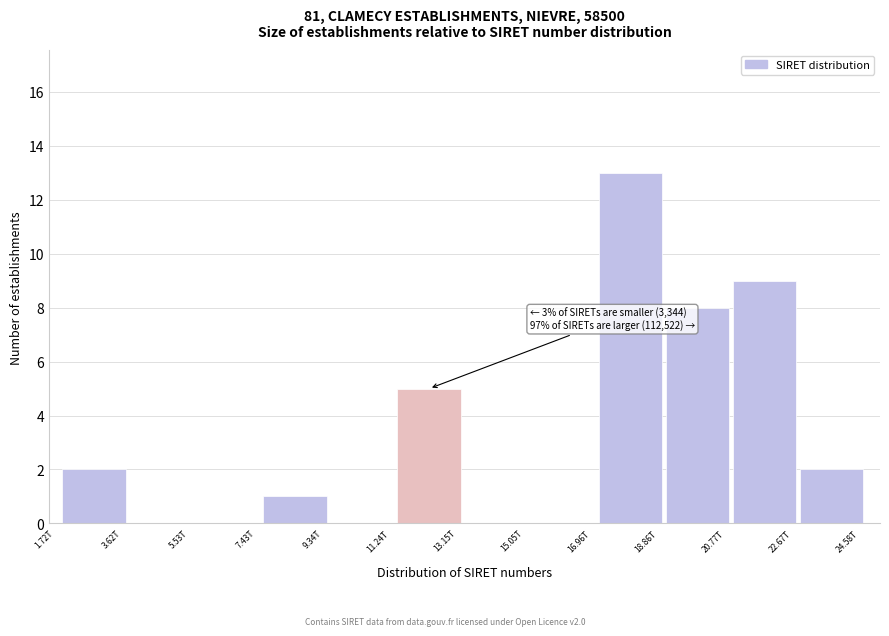

What is the sum of all values?

40